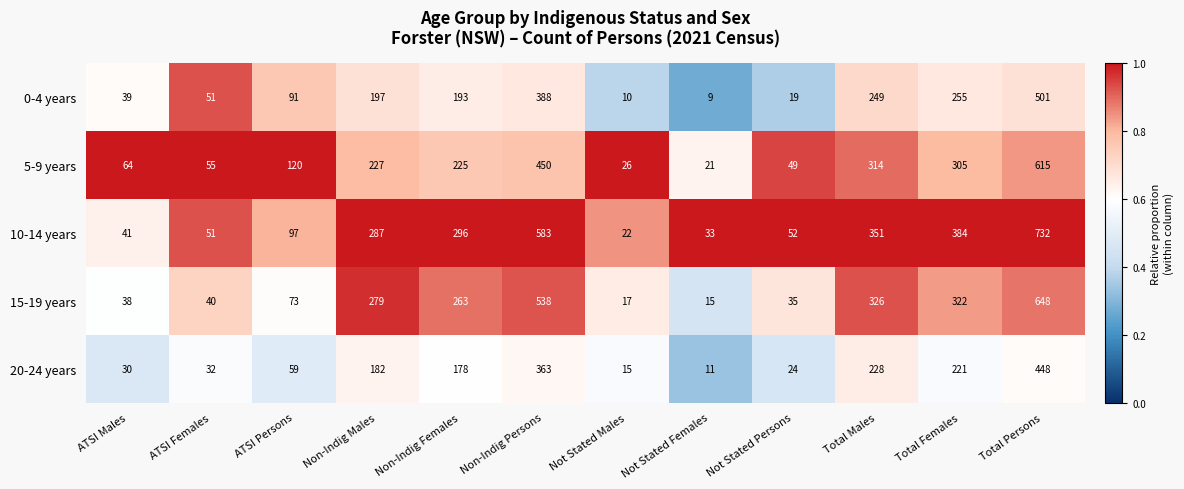

Rank the series by their maximum value, from lowest to highest.

20-24 years, 0-4 years, 5-9 years, 15-19 years, 10-14 years